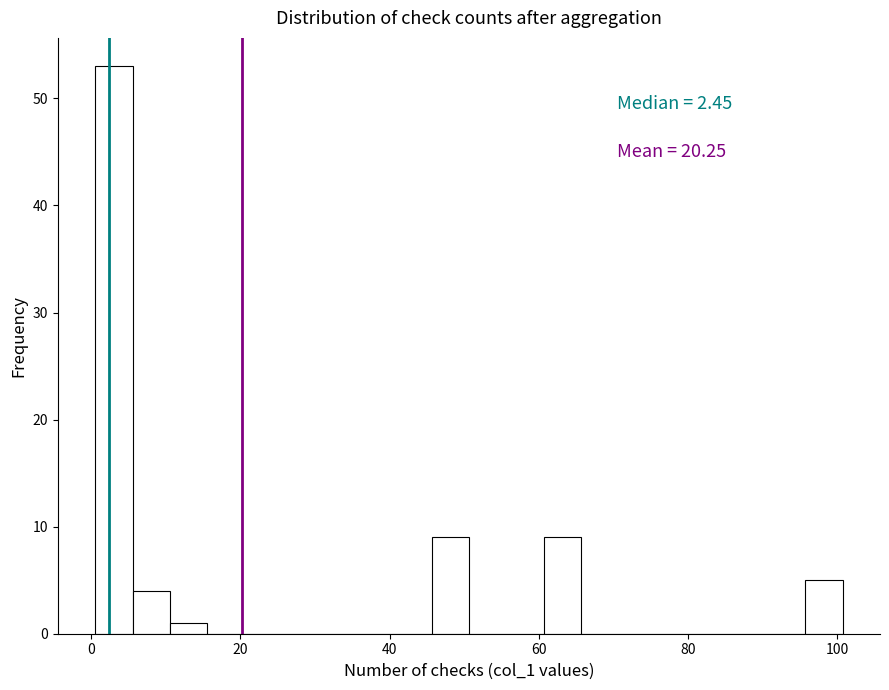

Read against the x-axis, roughly where is the centre of the tallest bar?

4